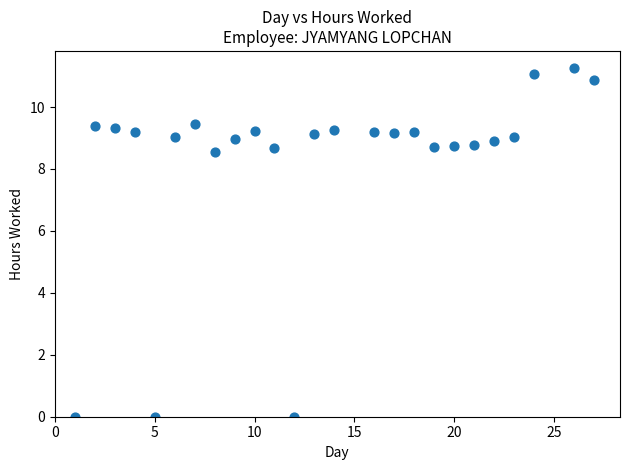

What is the range of X values (max minus min)?

26.0